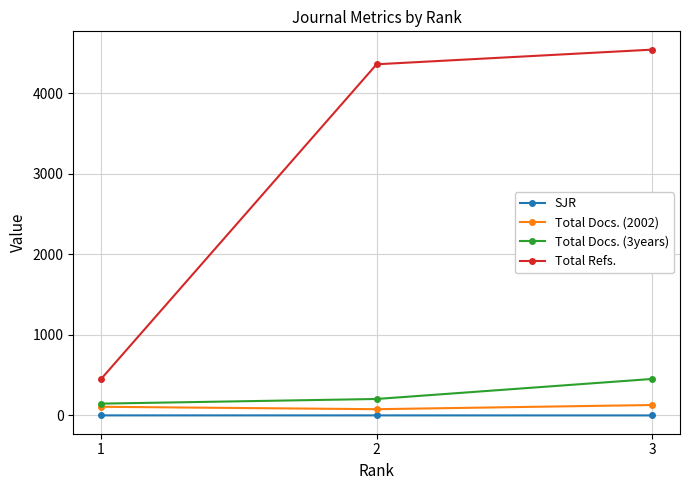

At which label does Total Docs. (3years) reach its peak?

3